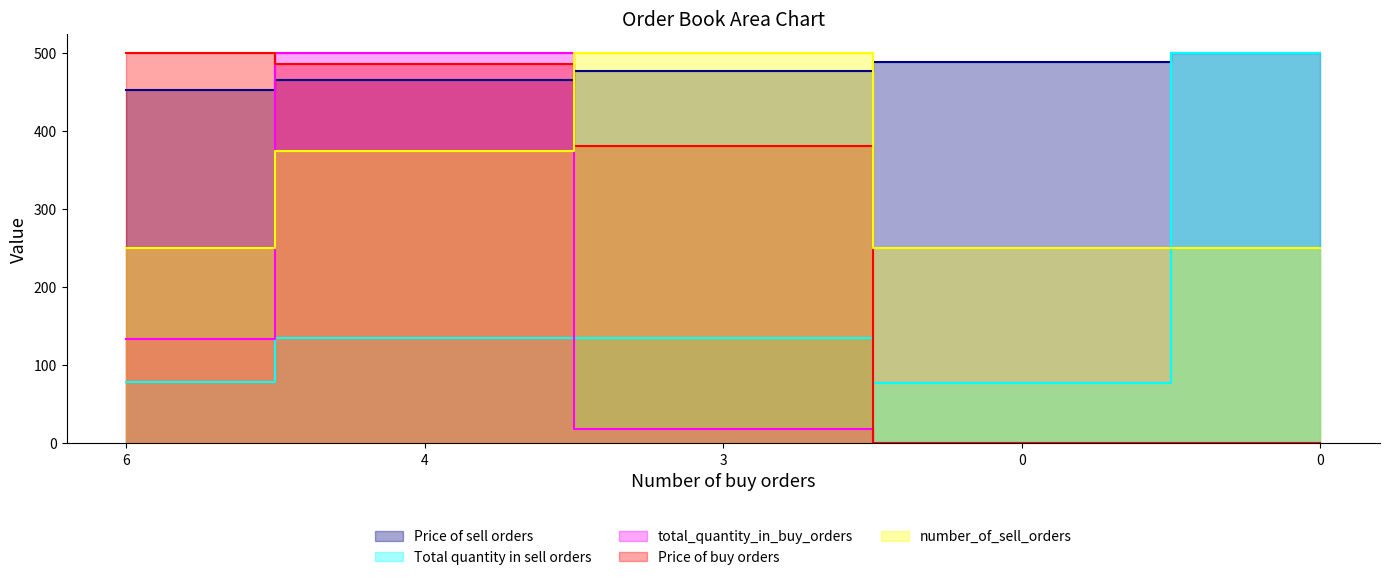

What is the difference between the total_quantity_in_buy_orders values at 0 and 6?

133.1